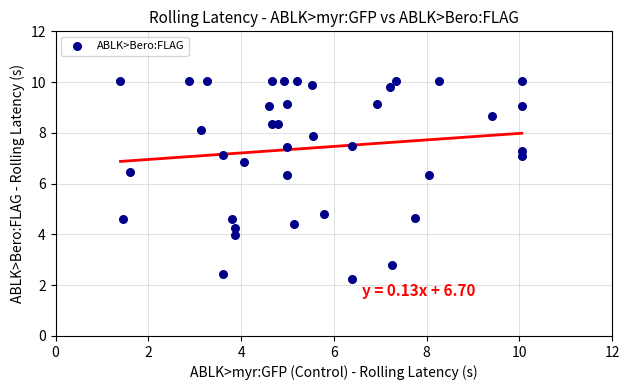

What is the range of Y values (max minus min)?

7.8